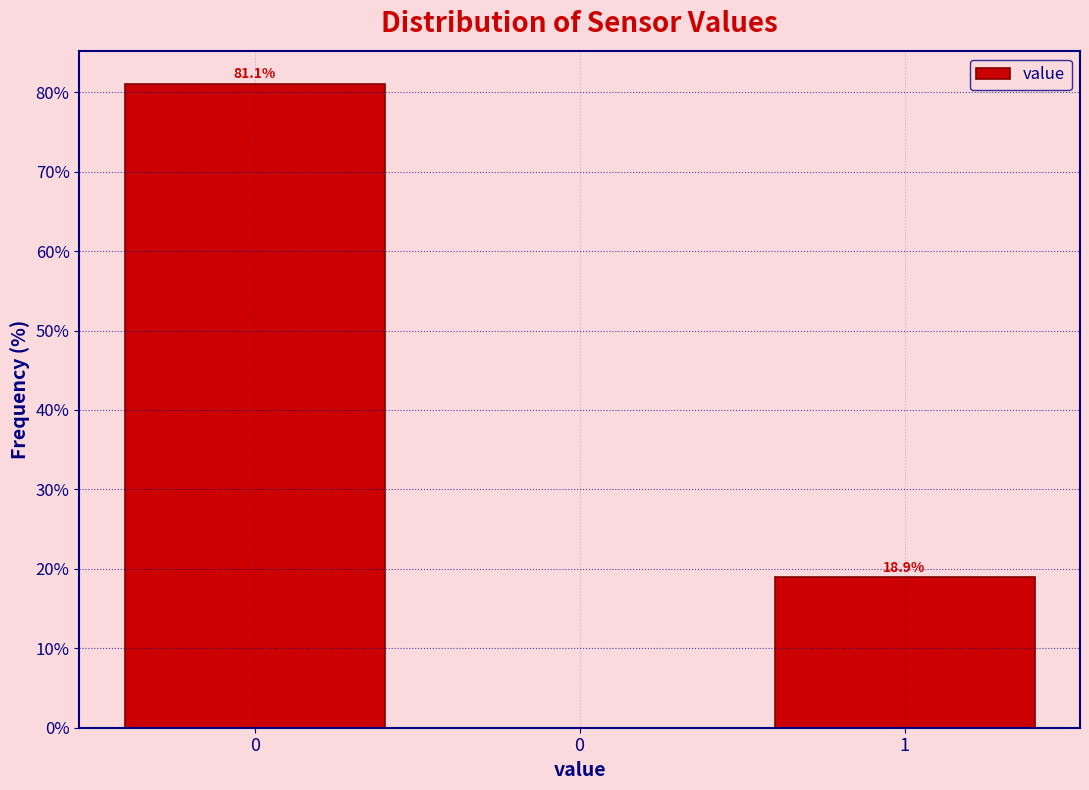

Are the bars horizontal?

No